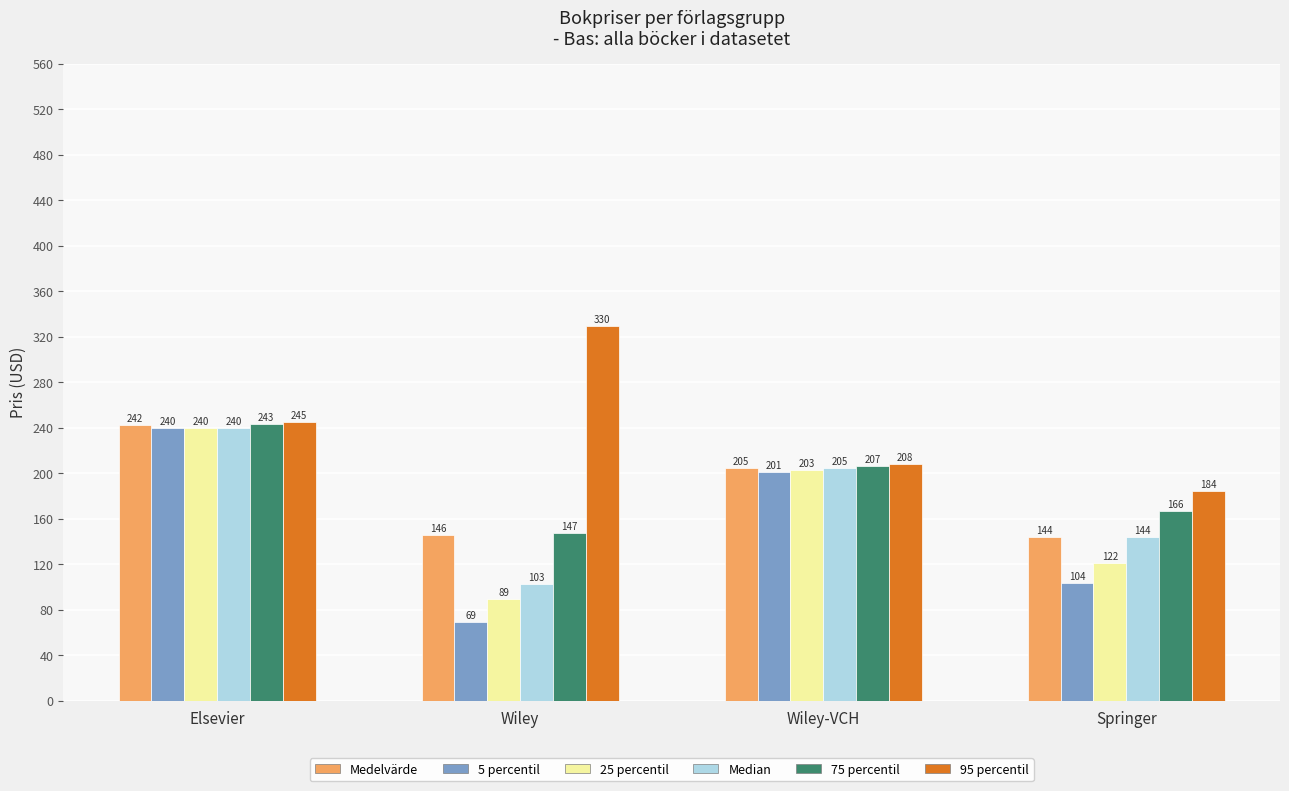

Where is 75 percentil nearest to the value 195?

Wiley-VCH